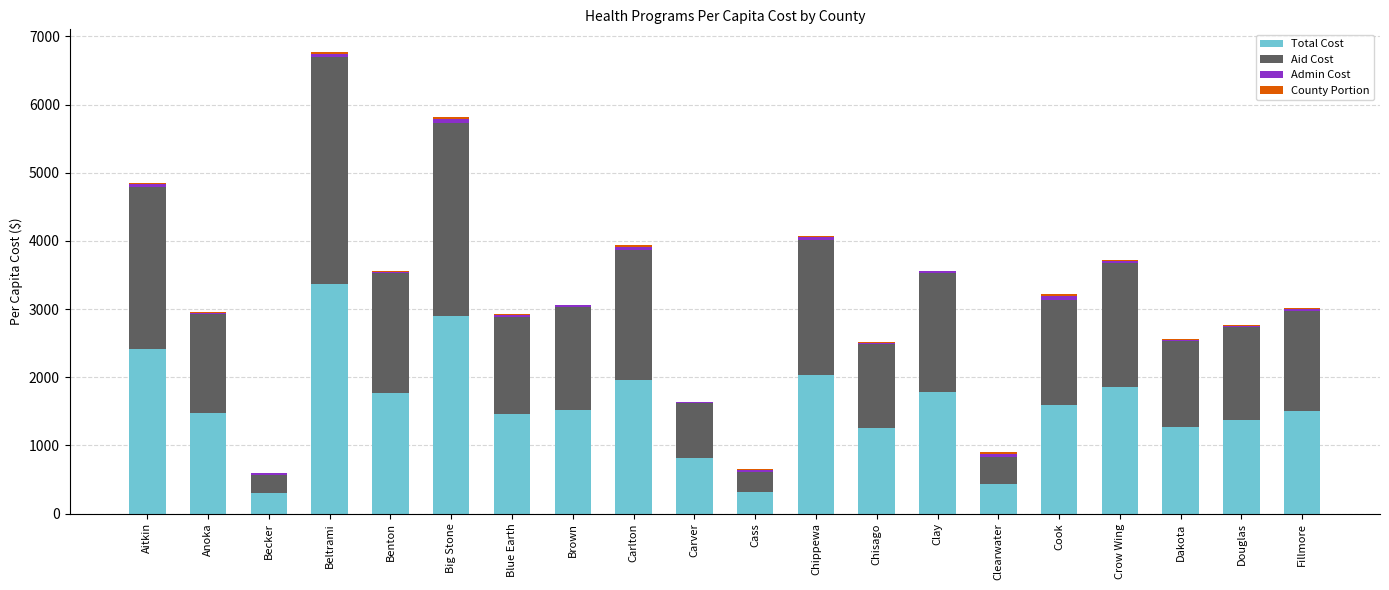

The Total Cost series shows 2414.4 at Aitkin. True or false?

True